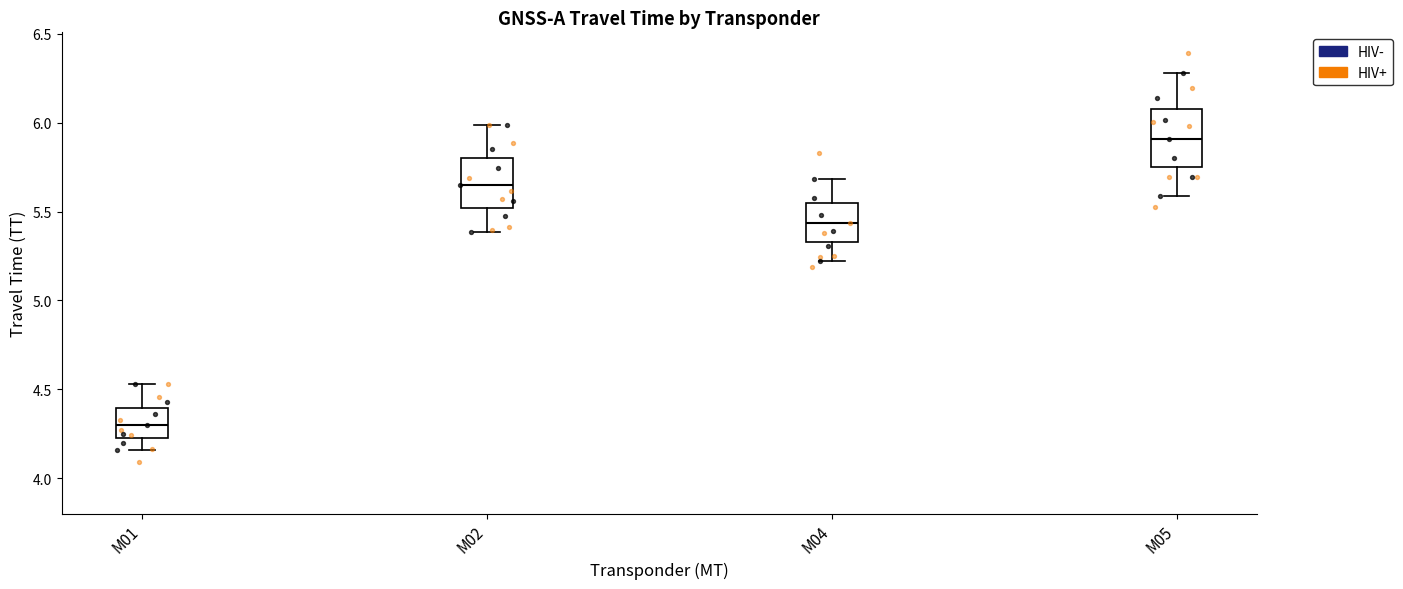

Reading left to right, read every box against the y-axis: the position of its median line, the range the box covers, and the ends of its whiskers. The values are not printed on the chart, so give them approximately, as read against the axis.

M01: median 4.30, box 4.20 to 4.40, whiskers 4.15 to 4.55
M02: median 5.65, box 5.50 to 5.80, whiskers 5.40 to 6.00
M04: median 5.45, box 5.35 to 5.55, whiskers 5.20 to 5.70
M05: median 5.90, box 5.75 to 6.10, whiskers 5.60 to 6.30